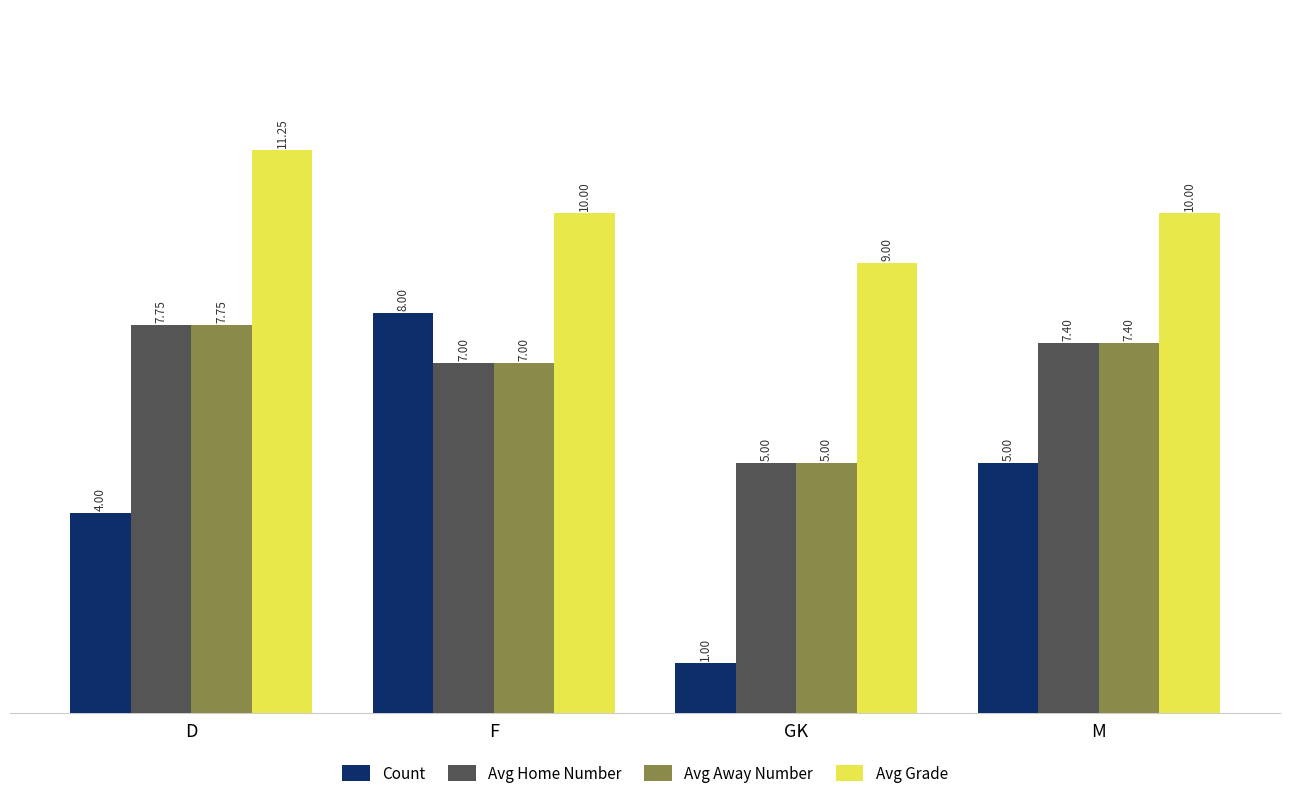

Rank the categories by Count value from lowest to highest.

GK, D, M, F